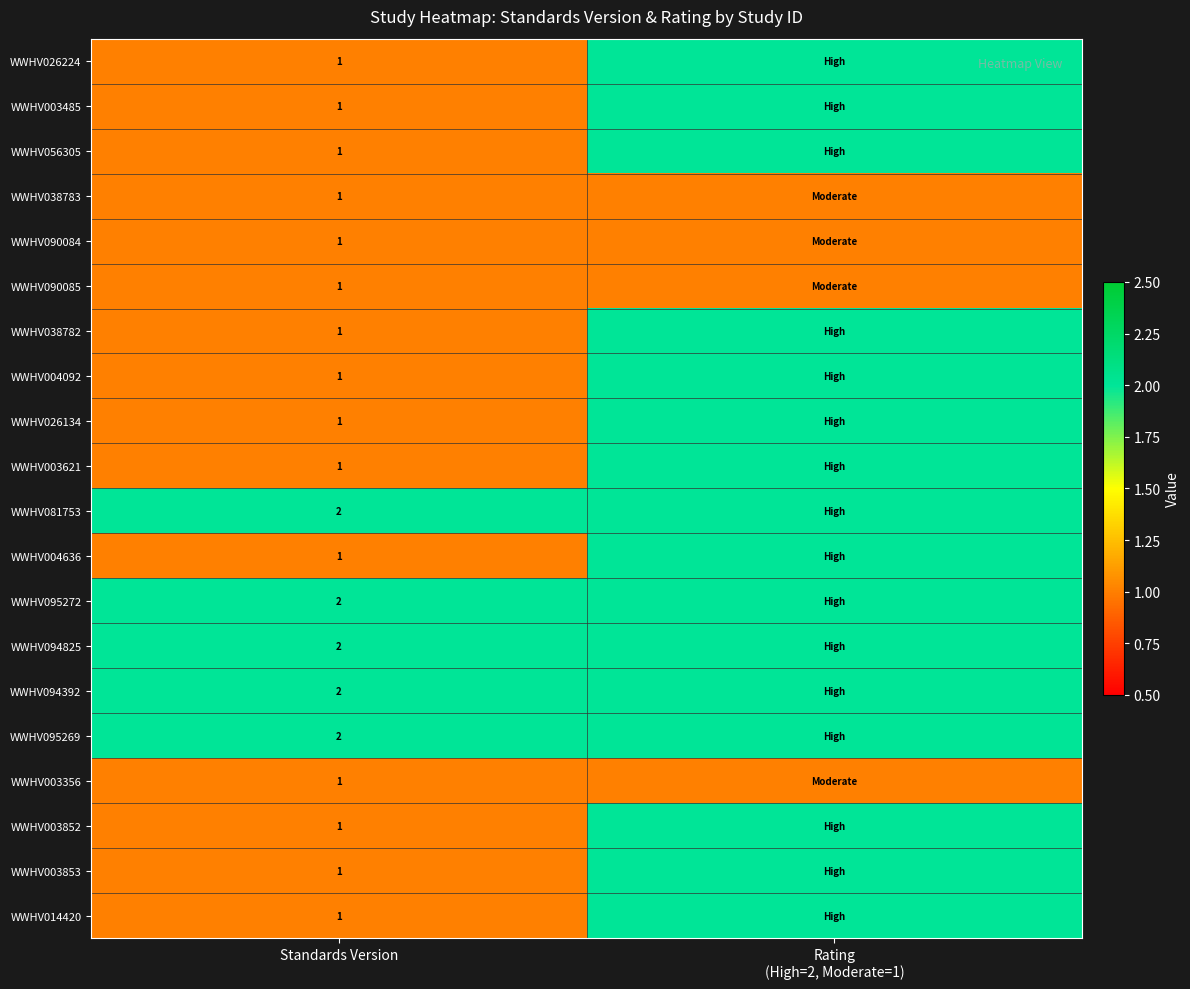

What is the total value across all series at Standards Version?

25